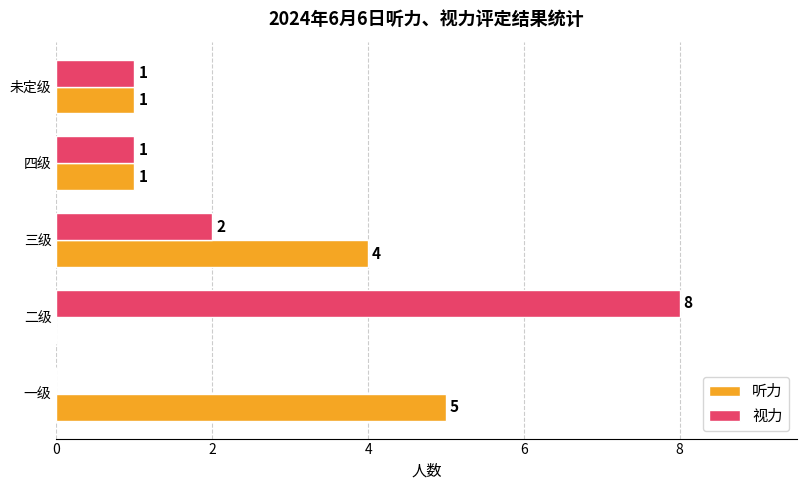

What is the sum of all 听力 values?

11